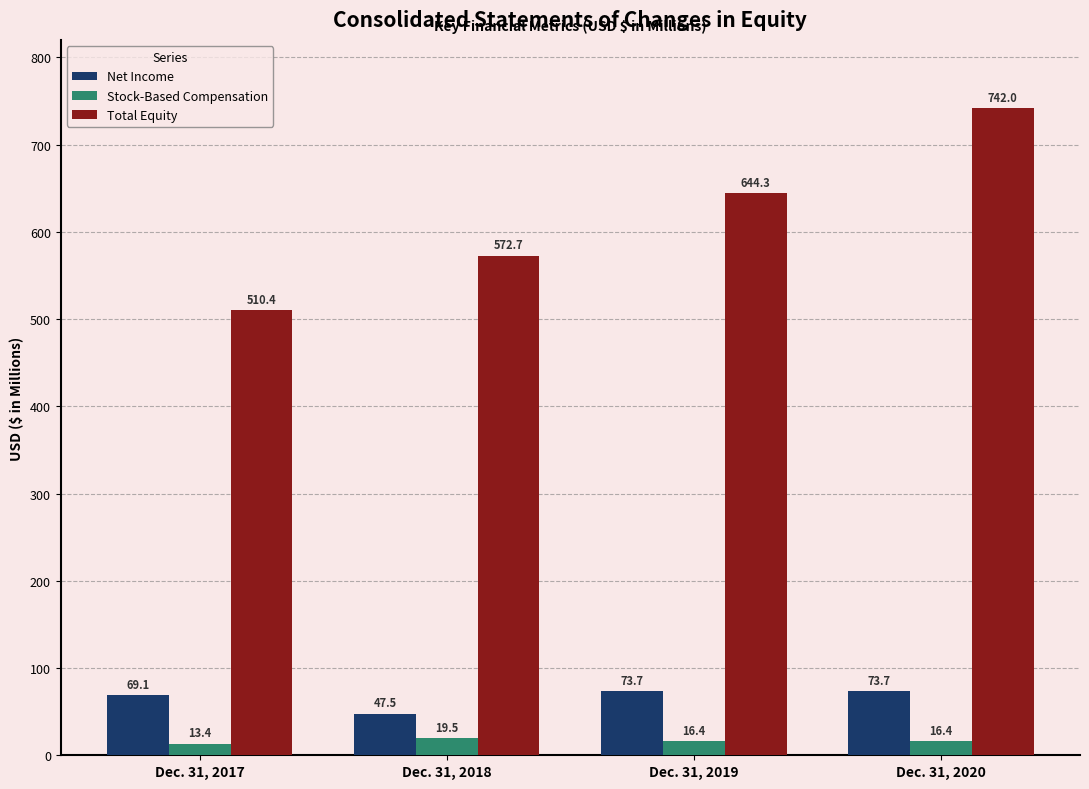

At which label is Total Equity closest to 626?

Dec. 31, 2019